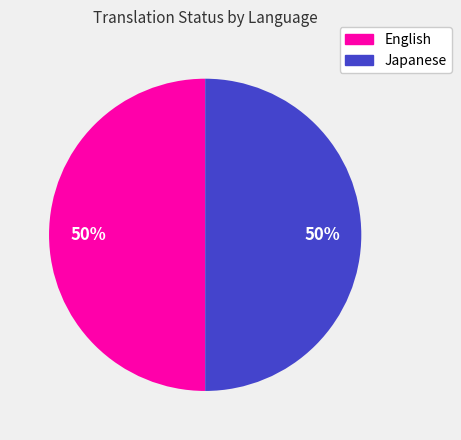

To the nearest percent, what is the average slice percentage?

50%